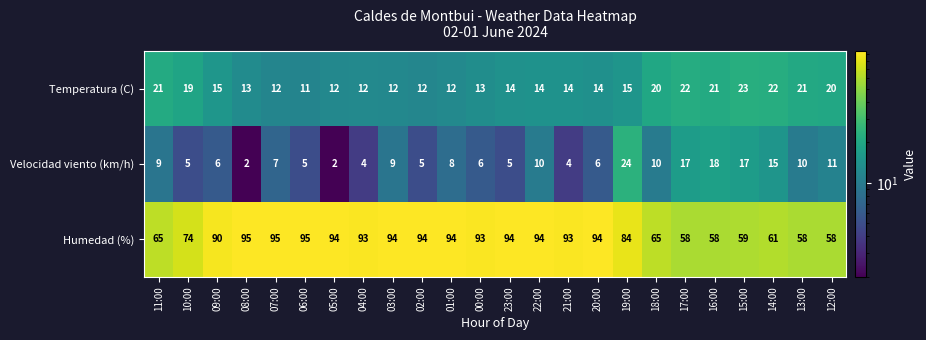

What is the difference between the maximum and minimum values in the Humedad (%) series?

37